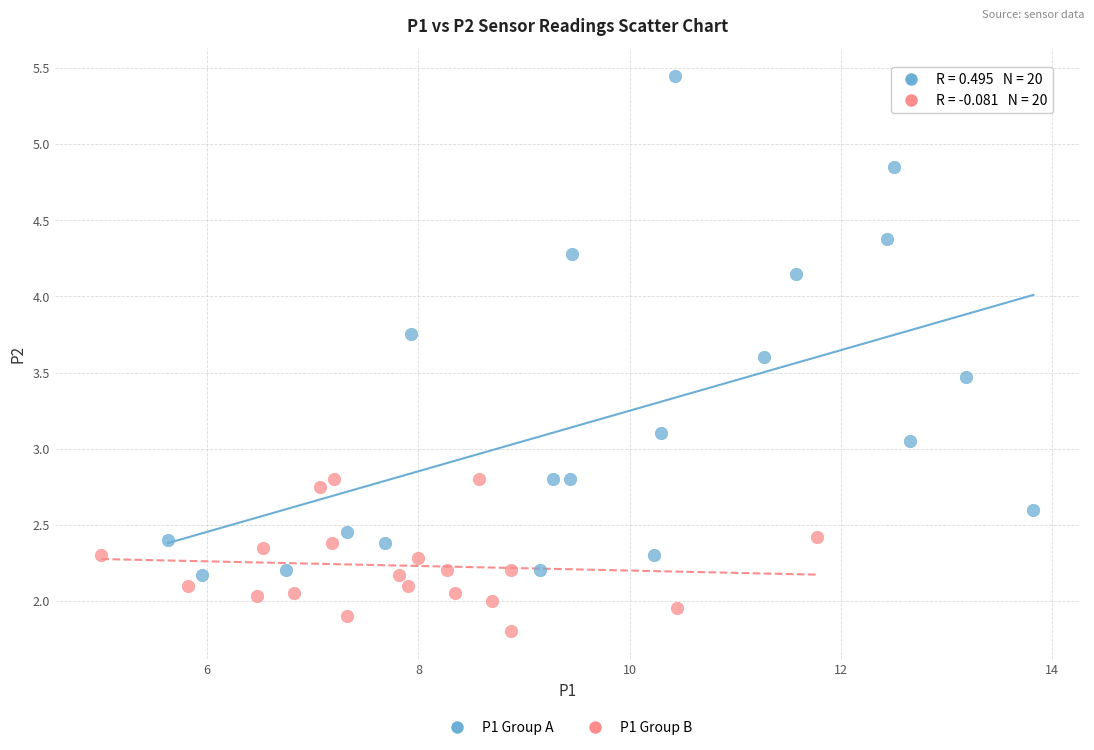

Which series reaches the maximum Y coordinate?

P1 Group A